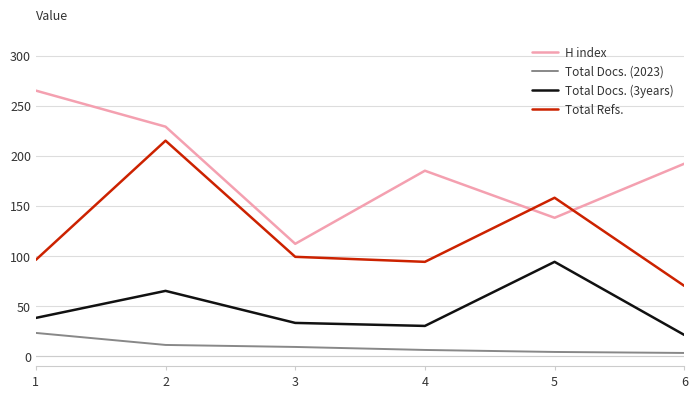

True or false: Total Refs. and Total Docs. (3years) intersect in this chart.

False